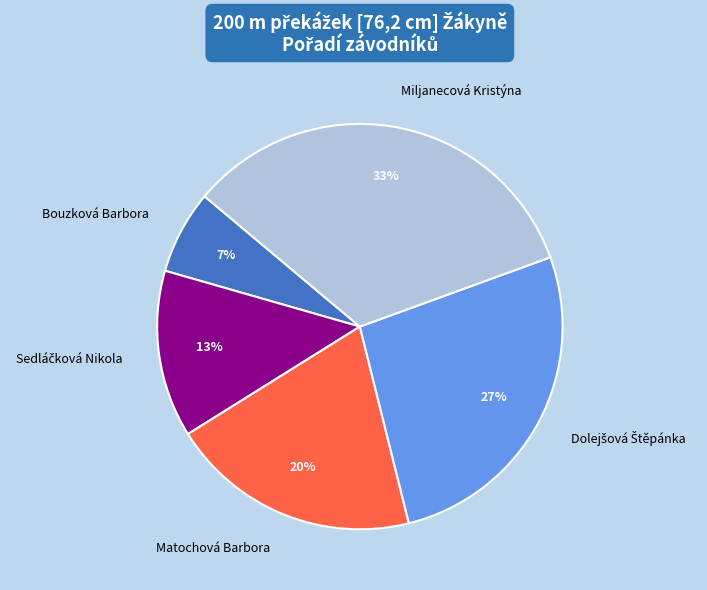

How many slices are in this pie chart?

5